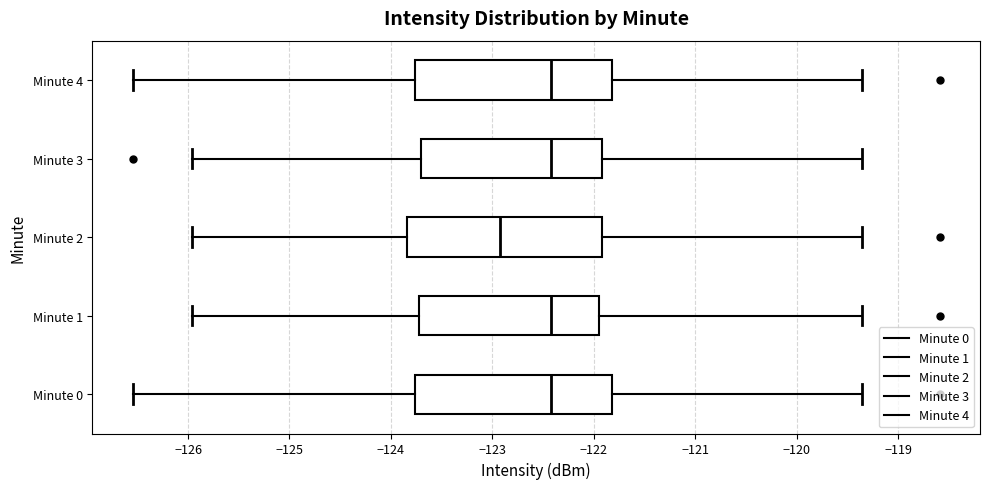

Reading bottom to top, transcribe this box plot: for each box, give where its median line is, the range the box spans, and where its two whiskers end, as read against the x-axis. The values are not printed on the chart, so give them approximately, as read against the axis.

Minute 0: median -122.4, box -123.8 to -121.8, whiskers -126.5 to -119.3
Minute 1: median -122.4, box -123.7 to -121.9, whiskers -126.0 to -119.3
Minute 2: median -122.9, box -123.8 to -121.9, whiskers -126.0 to -119.3
Minute 3: median -122.4, box -123.7 to -121.9, whiskers -126.0 to -119.3
Minute 4: median -122.4, box -123.8 to -121.8, whiskers -126.5 to -119.3